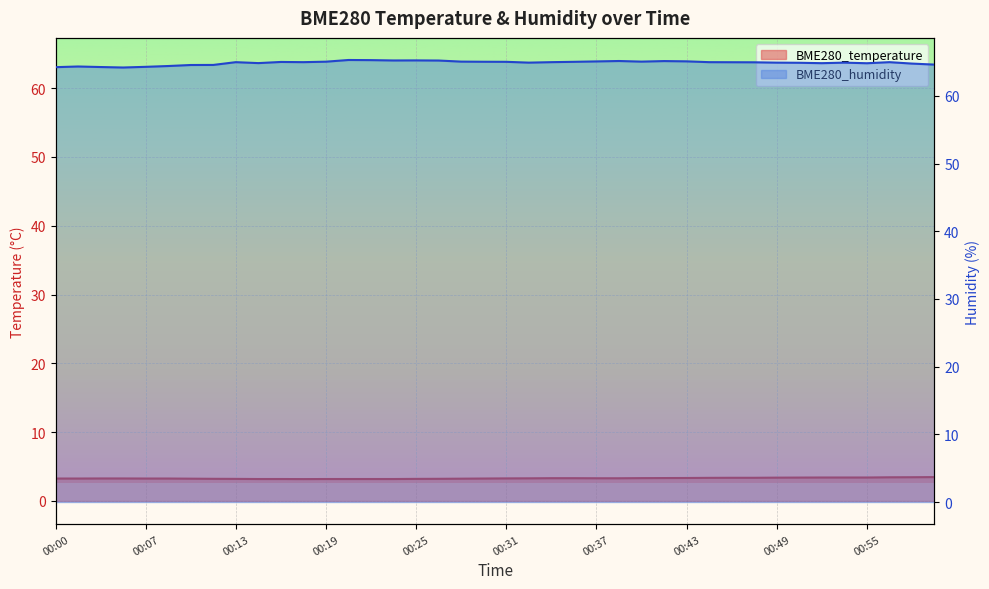

True or false: BME280_temperature has a value of 0.9 at 00:37.

False